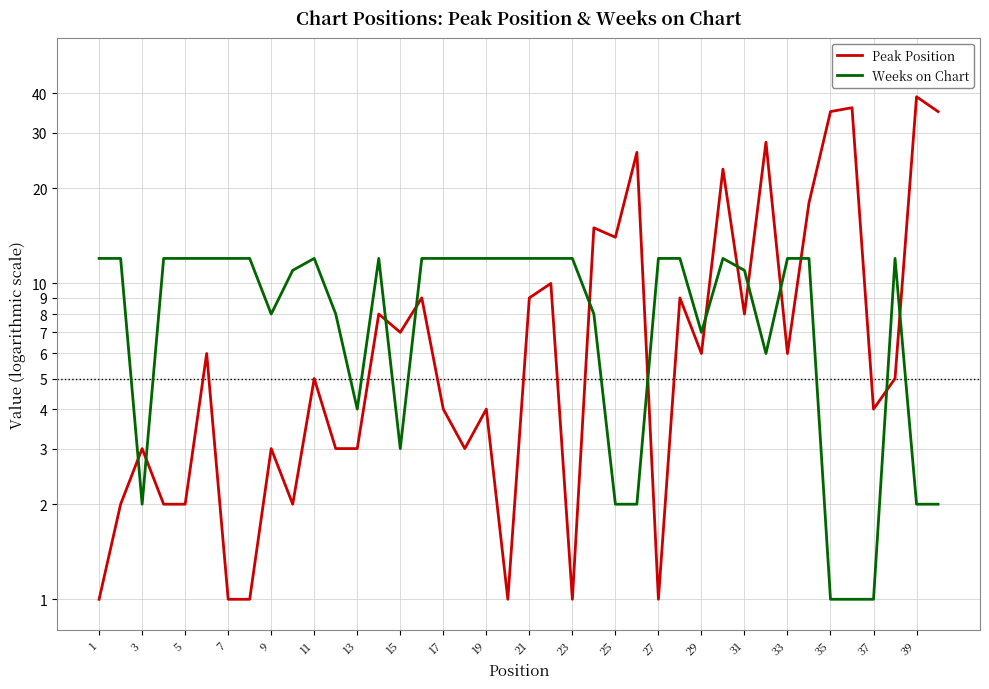

Is it true that Peak Position equals 35 at 39?

True